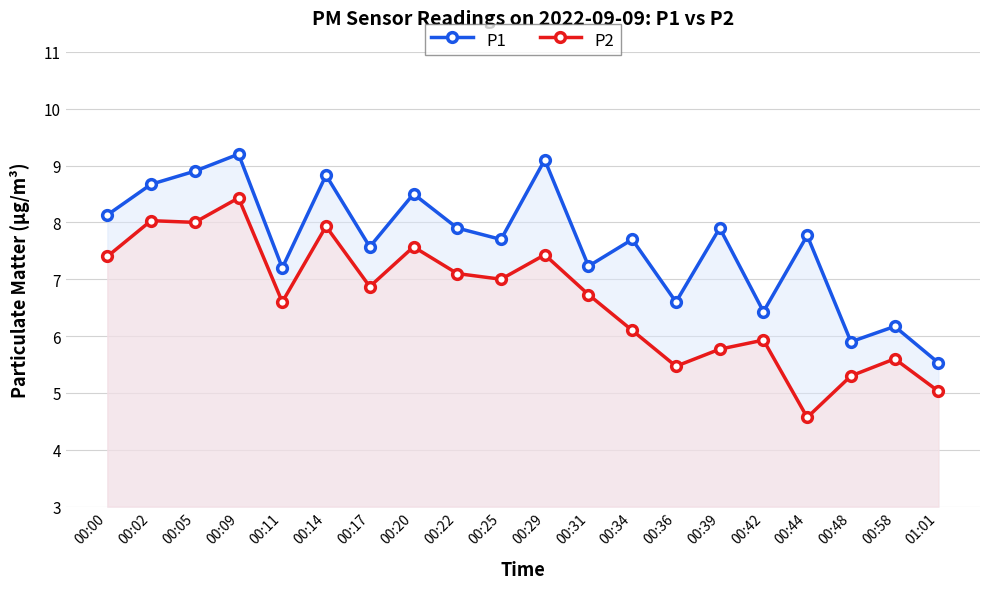

Reading left to right, extract all data points from this chart.

P1: 8.1	8.7	8.9	9.2	7.2	8.8	7.6	8.5	7.9	7.7	9.1	7.2	7.7	6.6	7.9	6.4	7.8	5.9	6.2	5.5
P2: 7.4	8.0	8.0	8.4	6.6	7.9	6.9	7.6	7.1	7.0	7.4	6.7	6.1	5.5	5.8	5.9	4.6	5.3	5.6	5.0